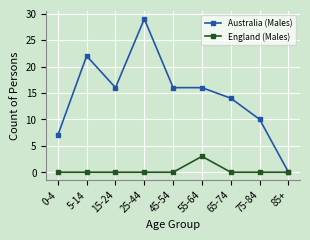

At which category does Australia (Males) reach its first local valley?

15-24